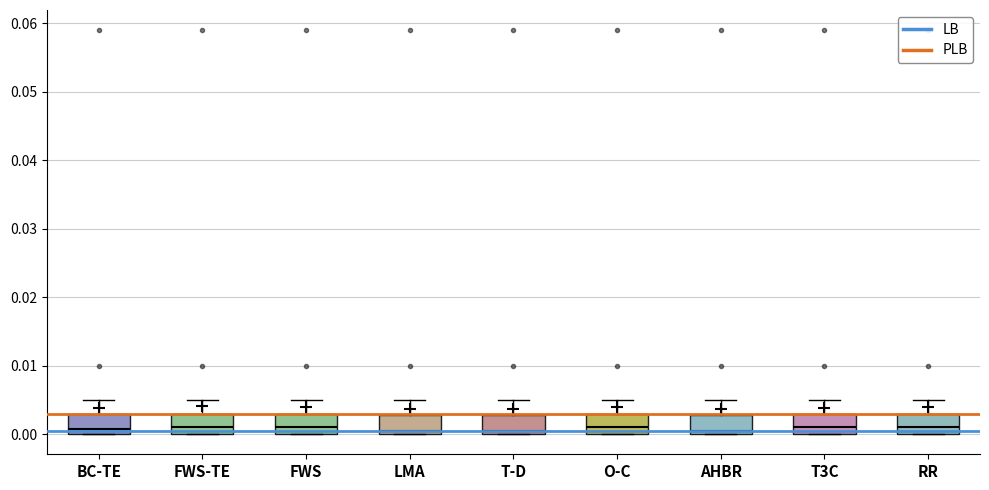

Reading left to right, read every box against the y-axis: the position of its median line, the range the box covers, and the ends of its whiskers. The values are not printed on the chart, so give them approximately, as read against the axis.

BC-TE: median 0.001, box 0.000 to 0.003, whiskers 0.000 to 0.005
FWS-TE: median 0.001, box 0.000 to 0.003, whiskers 0.000 to 0.005
FWS: median 0.001, box 0.000 to 0.003, whiskers 0.000 to 0.005
LMA: median 0.001, box 0.000 to 0.003, whiskers 0.000 to 0.005
T-D: median 0.001, box 0.000 to 0.003, whiskers 0.000 to 0.005
O-C: median 0.001, box 0.000 to 0.003, whiskers 0.000 to 0.005
AHBR: median 0.001, box 0.000 to 0.003, whiskers 0.000 to 0.005
T3C: median 0.001, box 0.000 to 0.003, whiskers 0.000 to 0.005
RR: median 0.001, box 0.000 to 0.003, whiskers 0.000 to 0.005